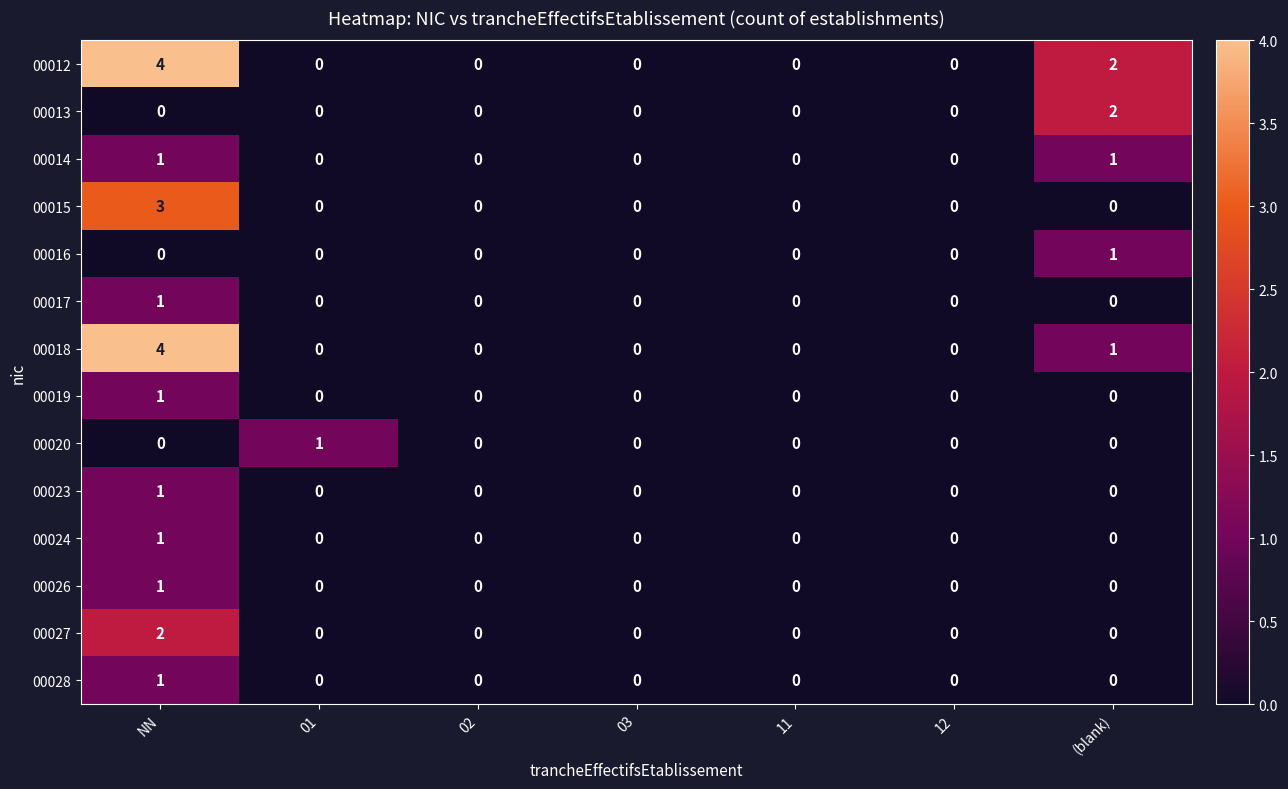

What is the total value across all series at (blank)?

7